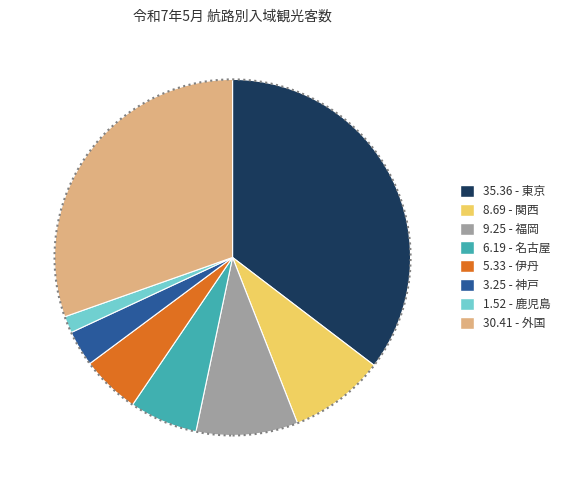

Is the sum of 5.33 - 伊丹 and 9.25 - 福岡 greater than half?

No